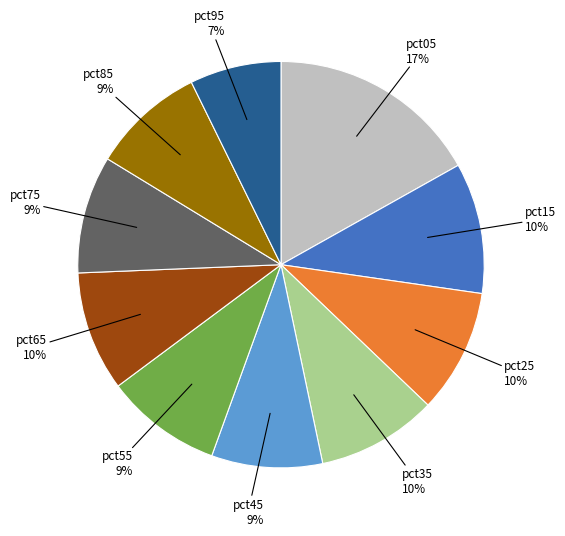

How many slices are in this pie chart?

10